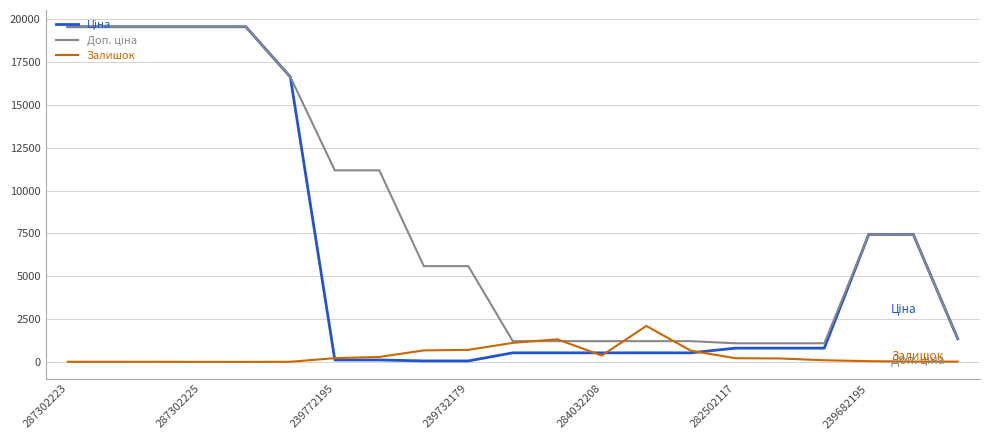

Is it true that Залишок equals 1.0 at 287302225?

True